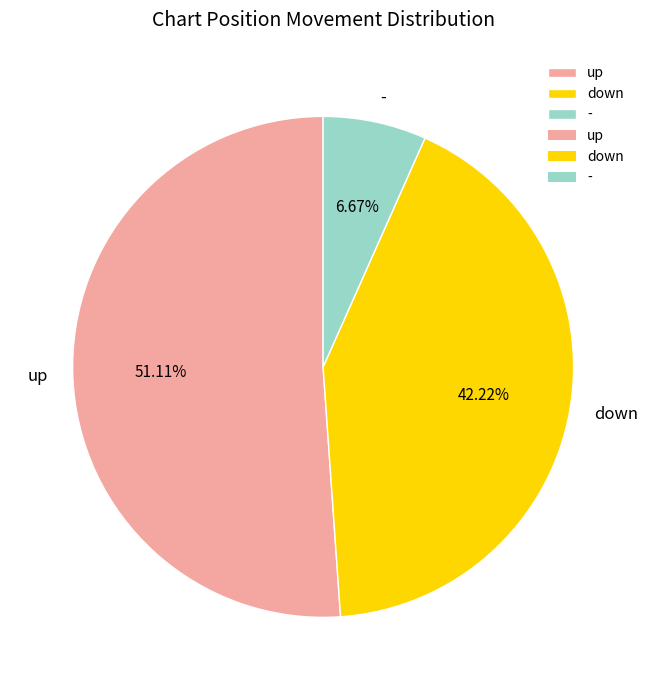

Which category has the biggest portion of the pie?

up